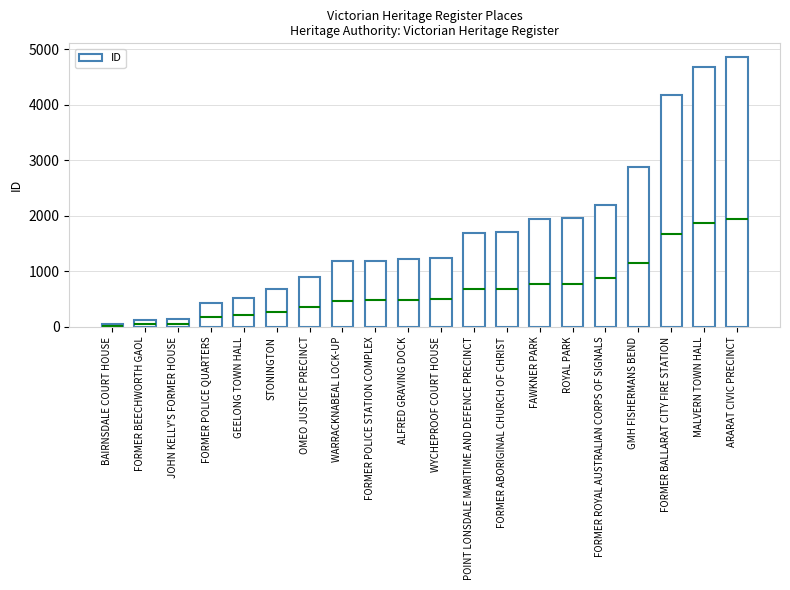

What is the change in value from BAIRNSDALE COURT HOUSE to FORMER ABORIGINAL CHURCH OF CHRIST?

+1653